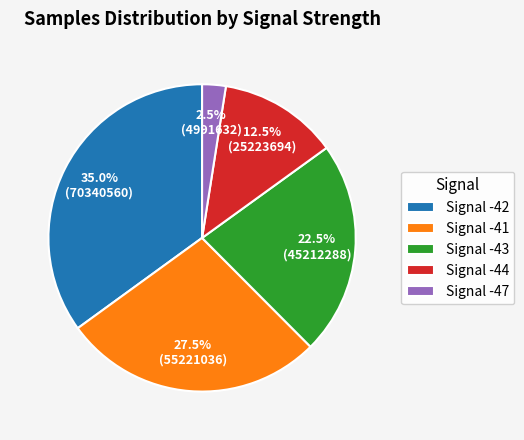

Count the number of slices in the pie.

5